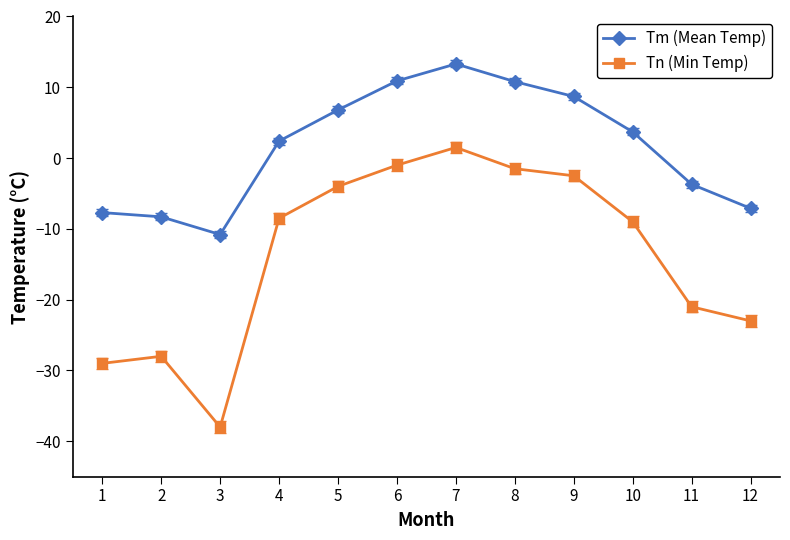

Where does the Tn (Min Temp) series first go above -8?

5